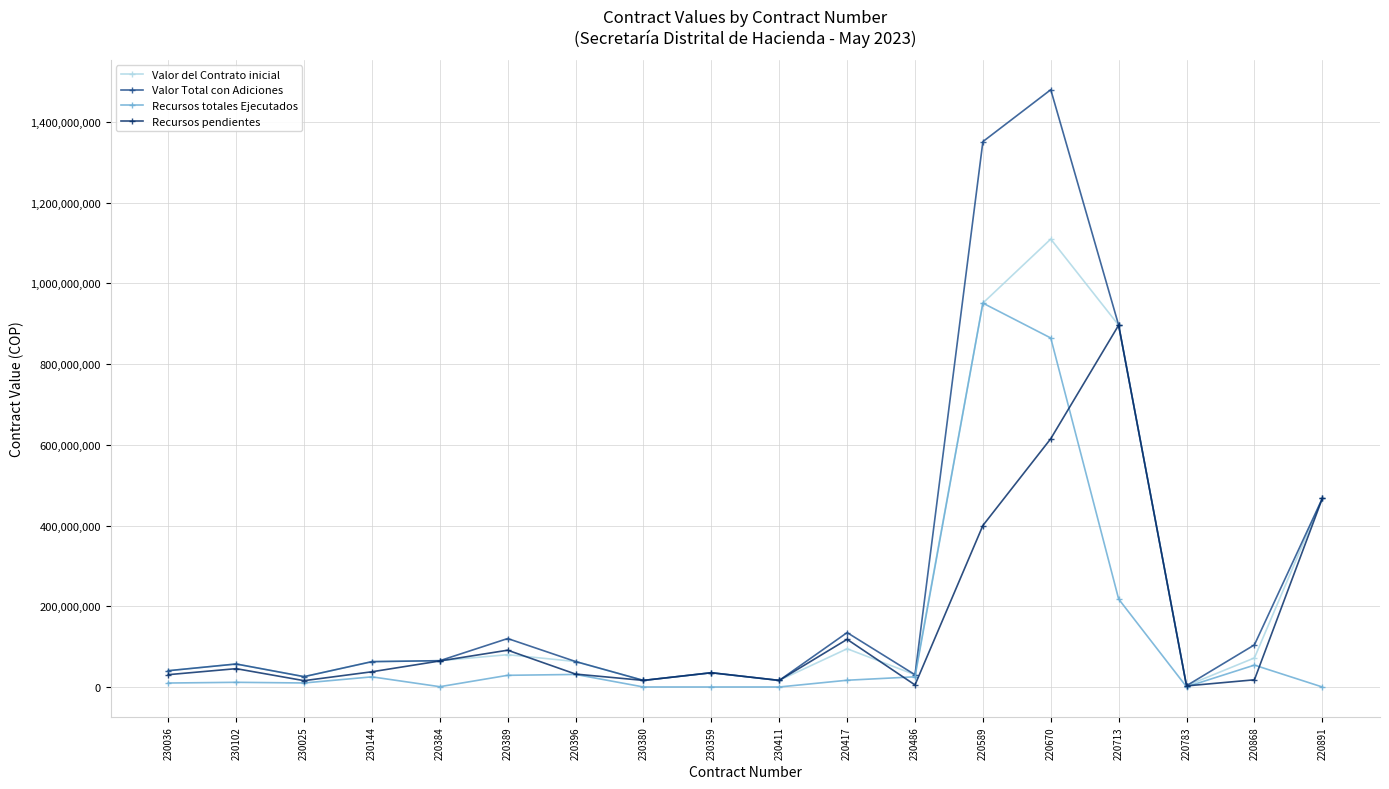

Which series has the widest spread of values?

Valor Total con Adiciones